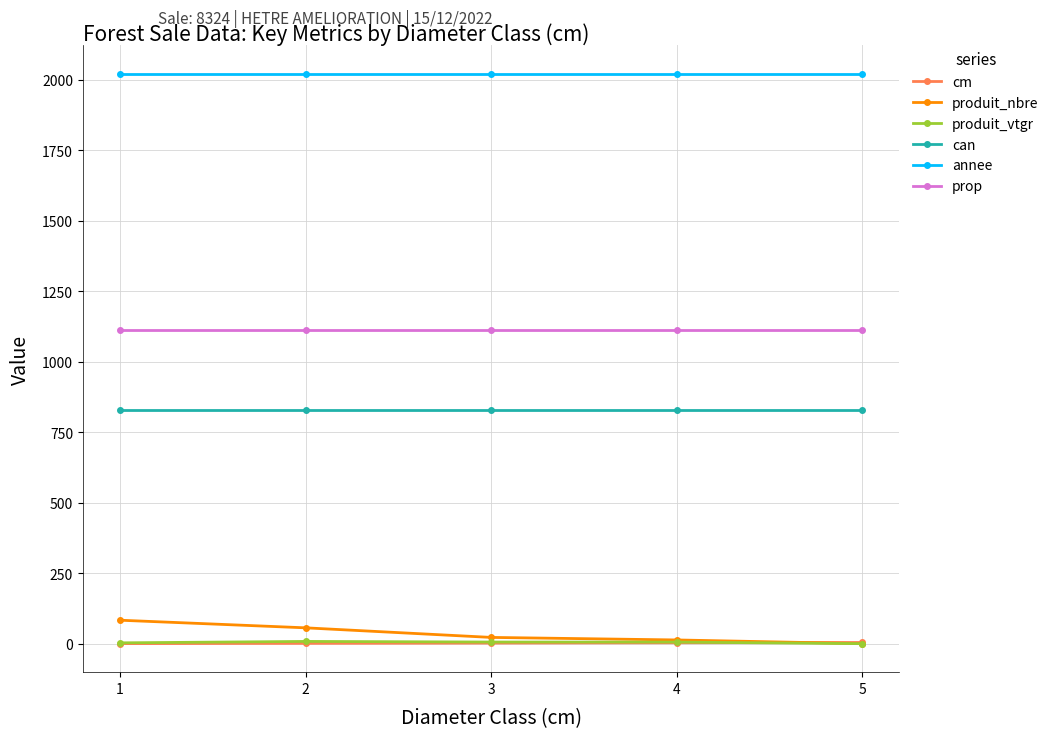

What is the difference between the highest and lowest values at 3?

2019.0